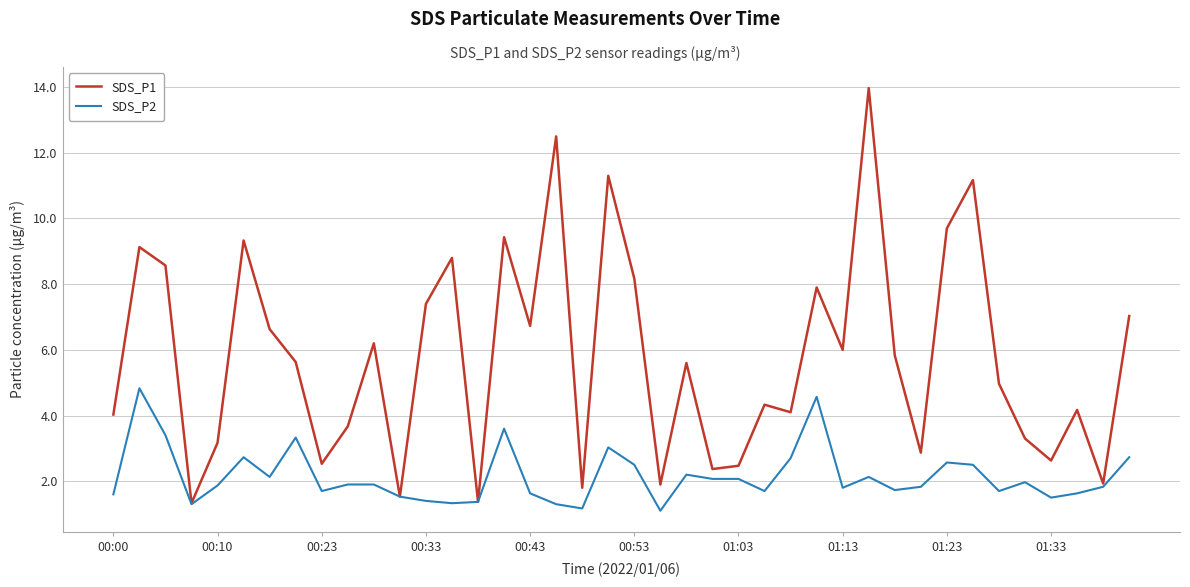

What are all the series names shown in the legend?

SDS_P1, SDS_P2